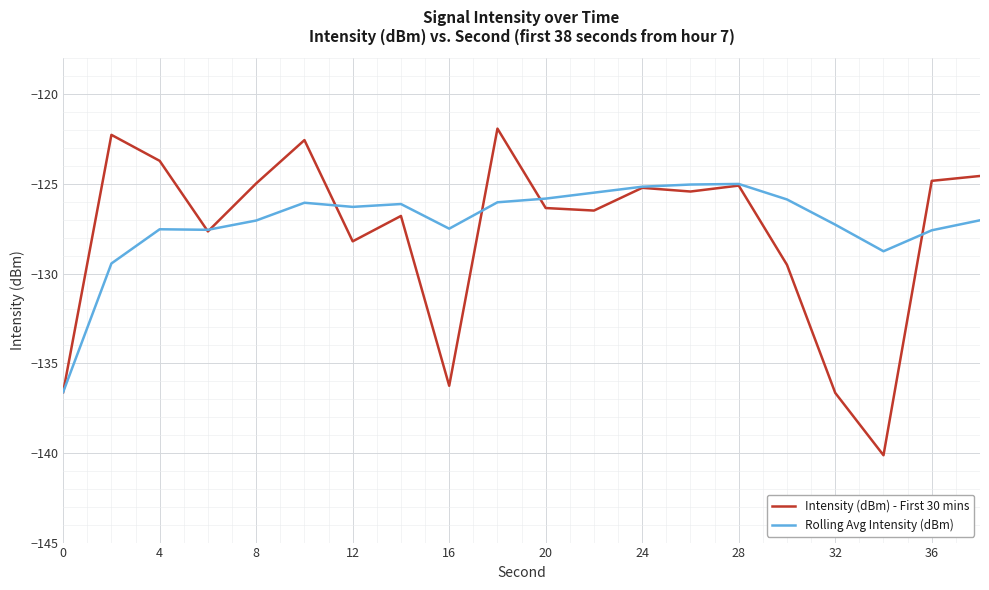

List the series in order of their peak value, lowest first.

Rolling Avg Intensity (dBm), Intensity (dBm) - First 30 mins